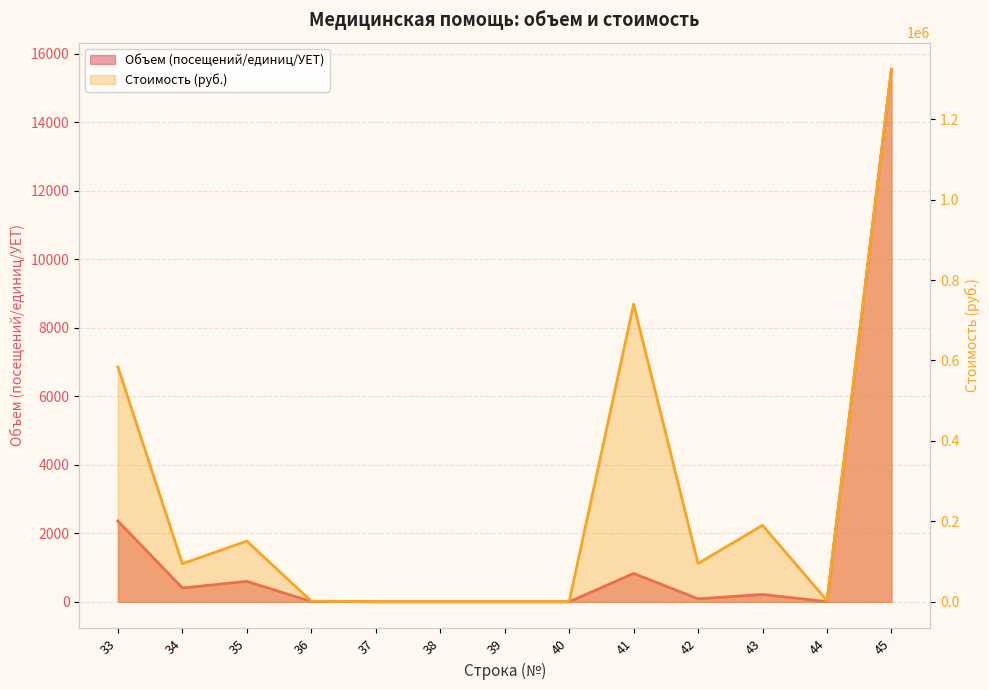

Reading right to left, transcribe all the data shown in this chart.

Объем (посещений/единиц/УЕТ): 15554	4	214	87	828	0	0	0	0	8	597	403	2360
Стоимость (руб.): 1324047	2977	190186	95280	740043	0	0	0	0	1478	150911	94658	584003